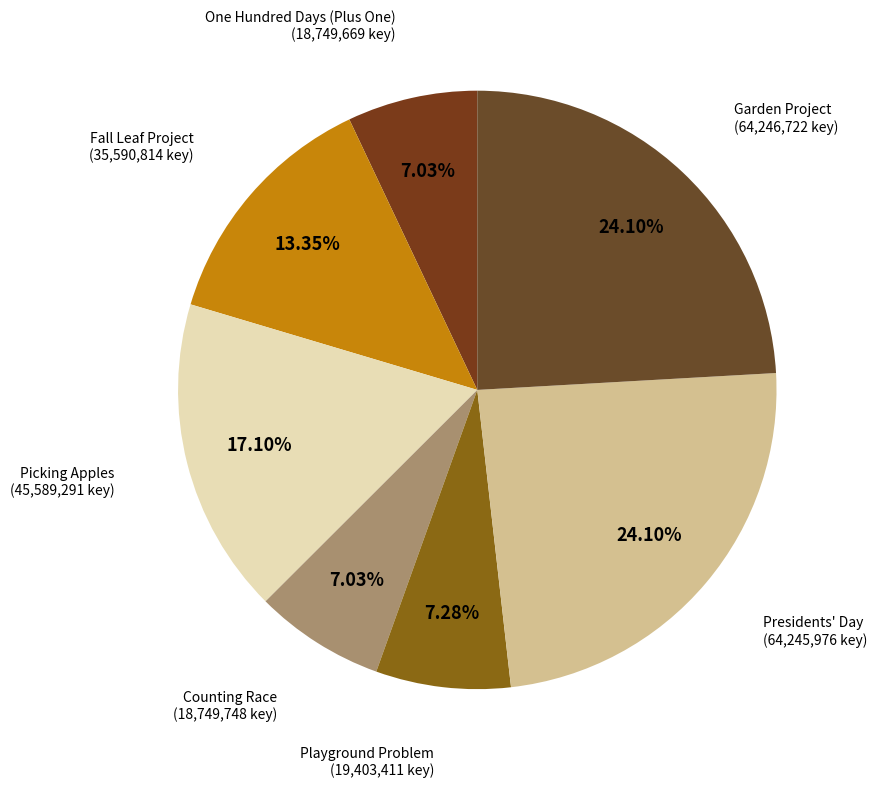

How many slices are in this pie chart?

7